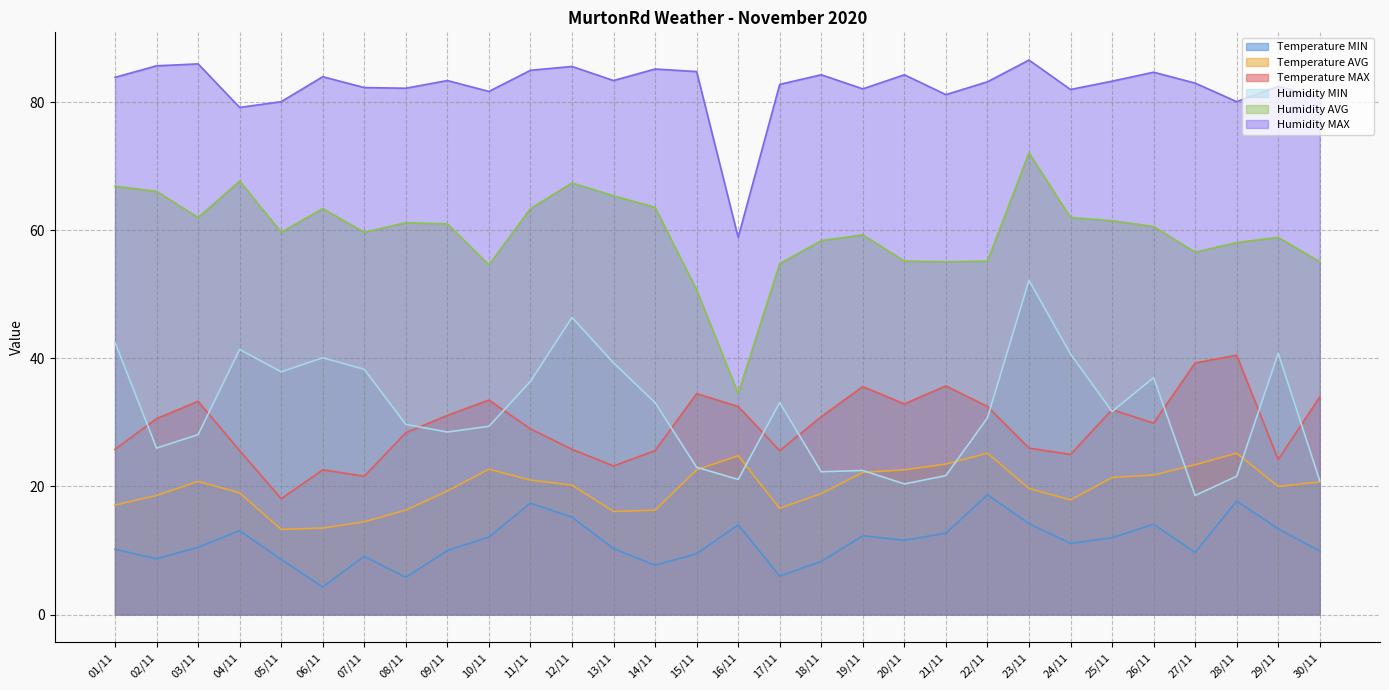

What is the difference between the Humidity MIN values at 24/11 and 25/11?

9.0